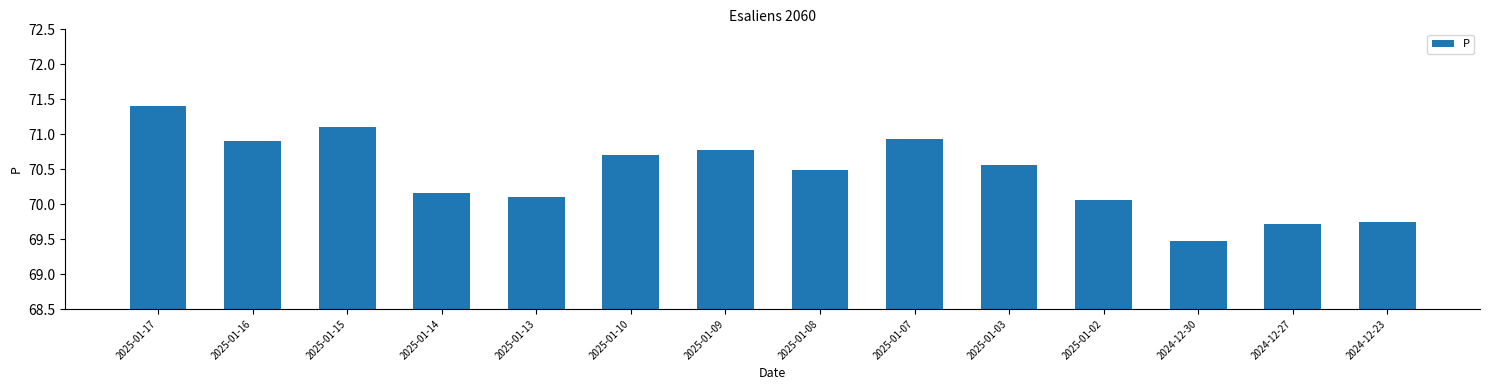

What is the change in value from 2025-01-08 to 2025-01-07?

+0.4